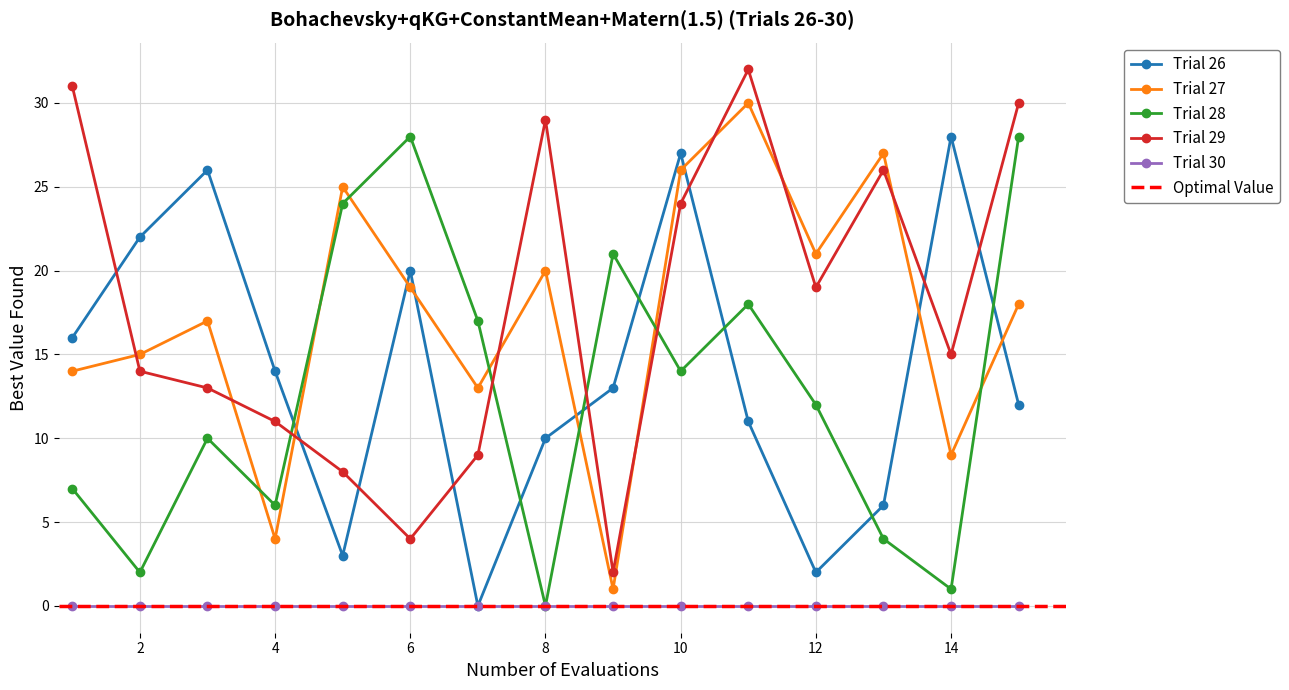

The Trial 27 series shows 20 at 2. True or false?

False